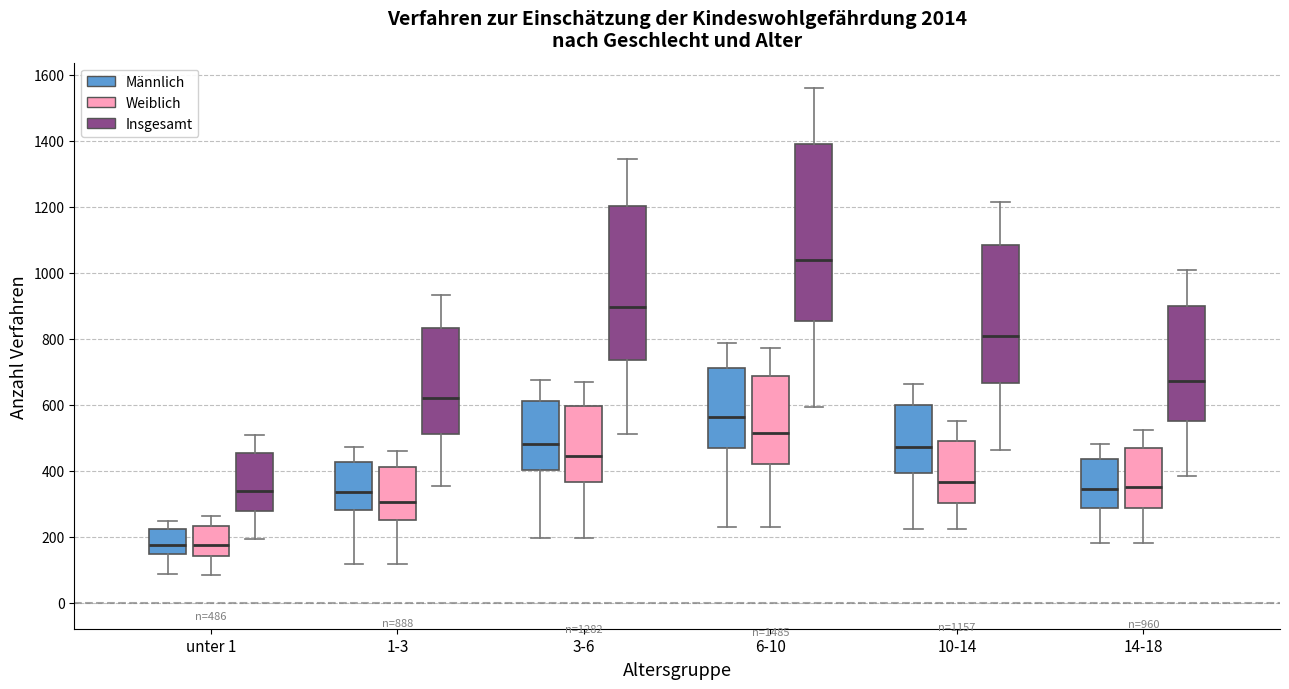

Which box is the tallest, from its lower edge to its upper edge?

6-10 (Insgesamt)